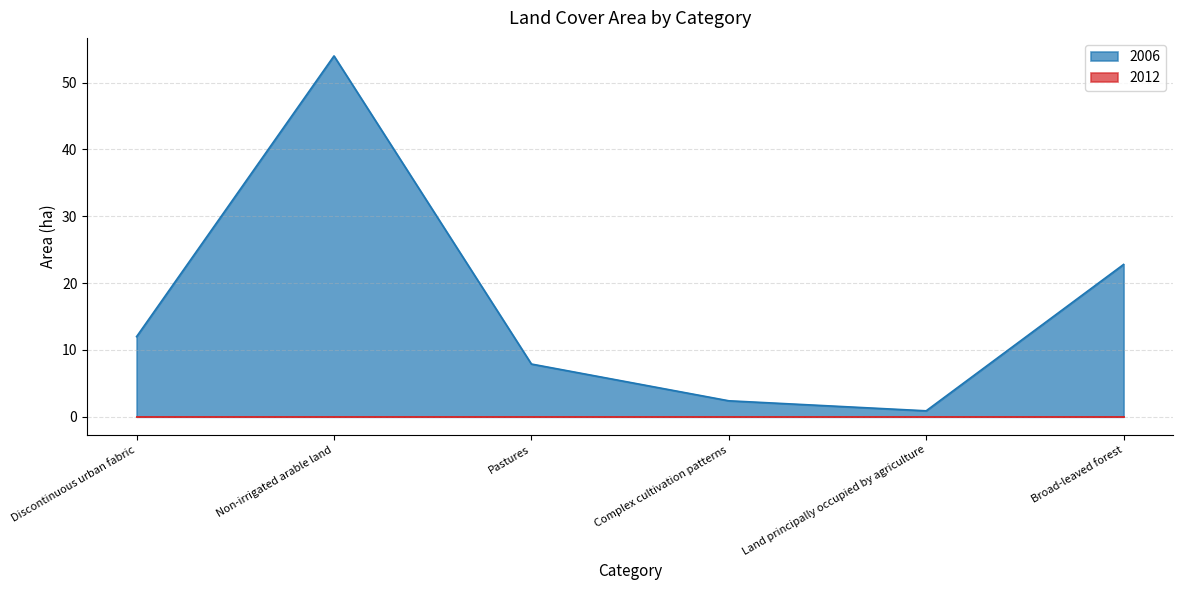

What position from the right is Broad-leaved forest?

1